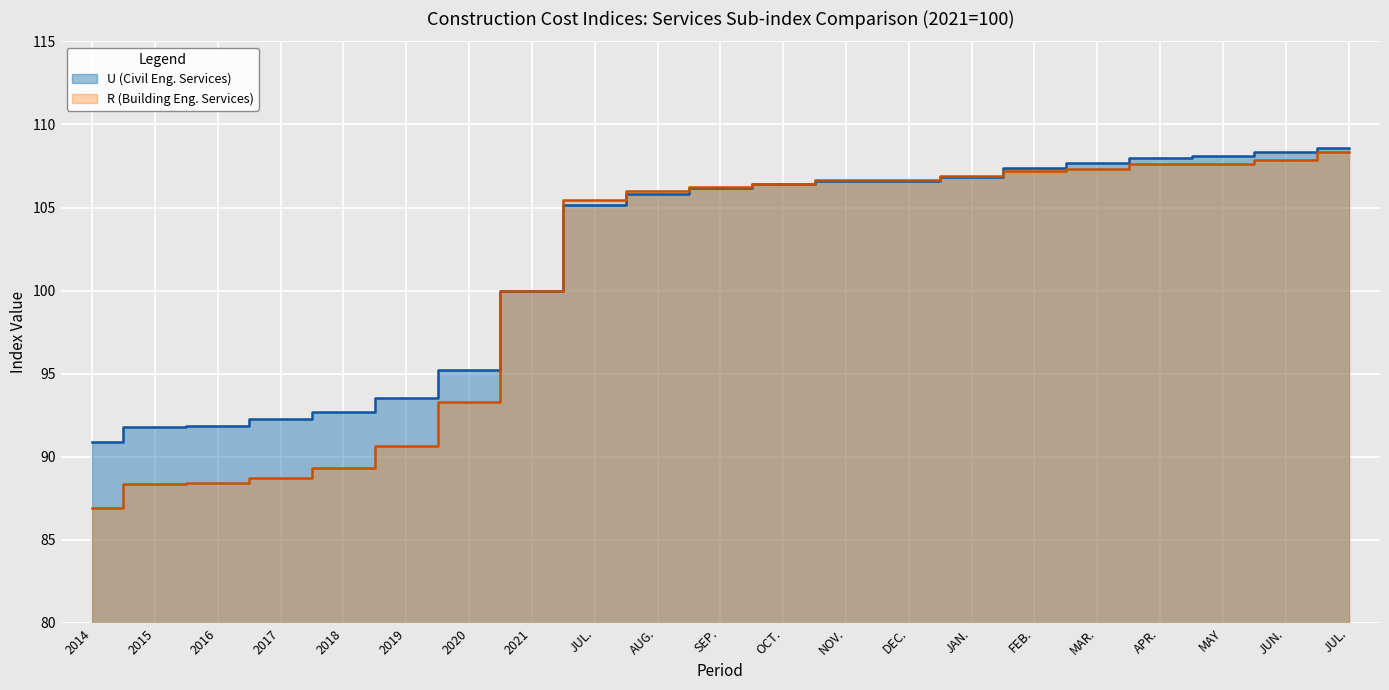

What is the label of the 19th point from the left?

MAY